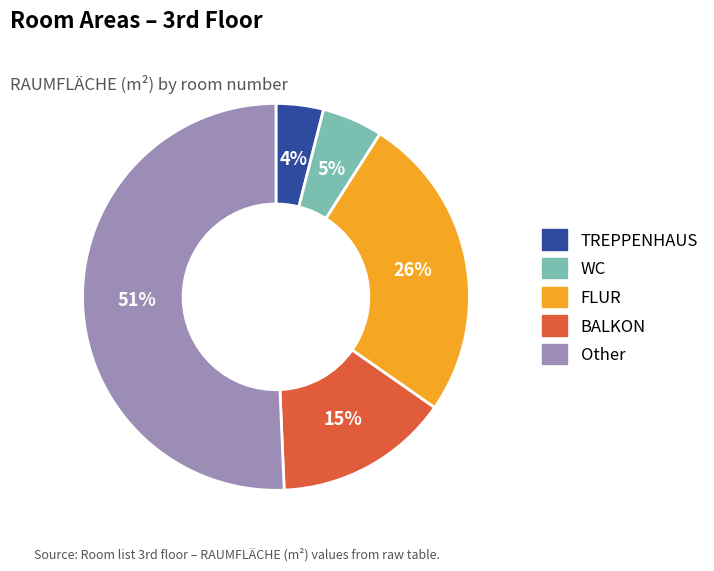

Is there a majority slice in this chart?

Yes